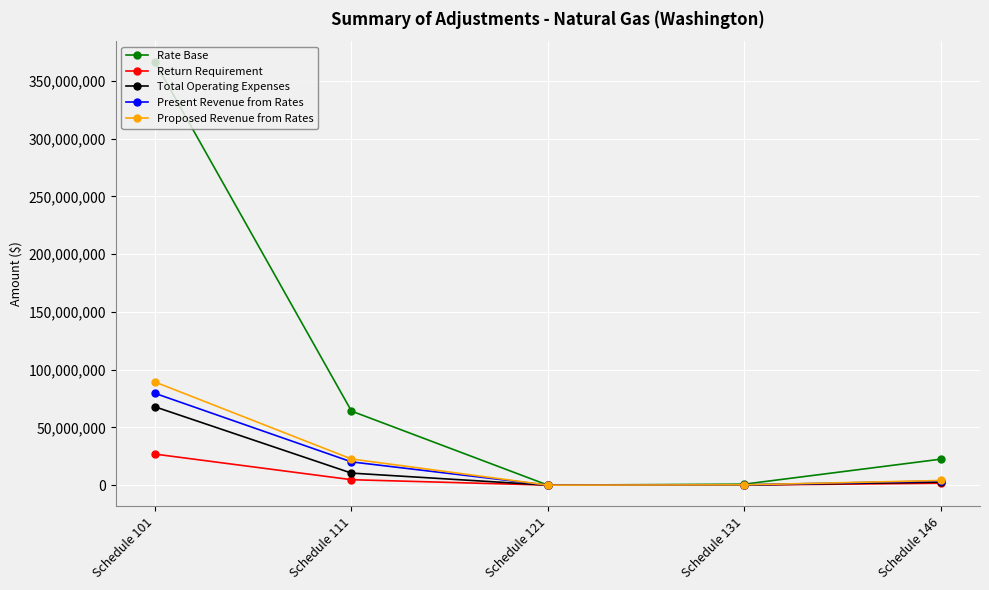

Is the value of Present Revenue from Rates at Schedule 111 greater than the value of Proposed Revenue from Rates at Schedule 101?

No